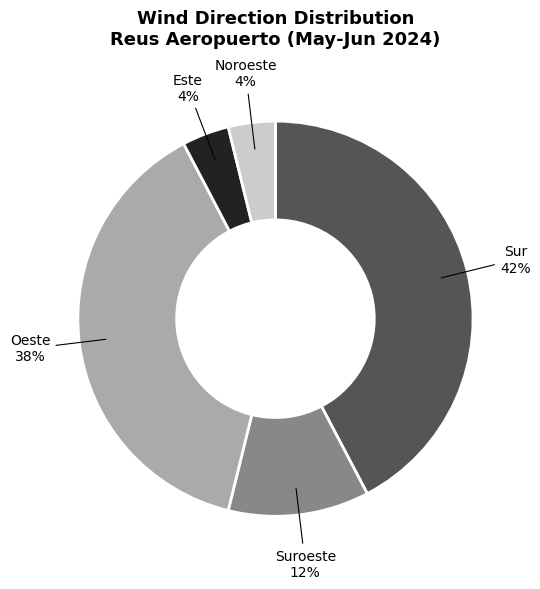

What is the largest slice in the pie chart?

Sur